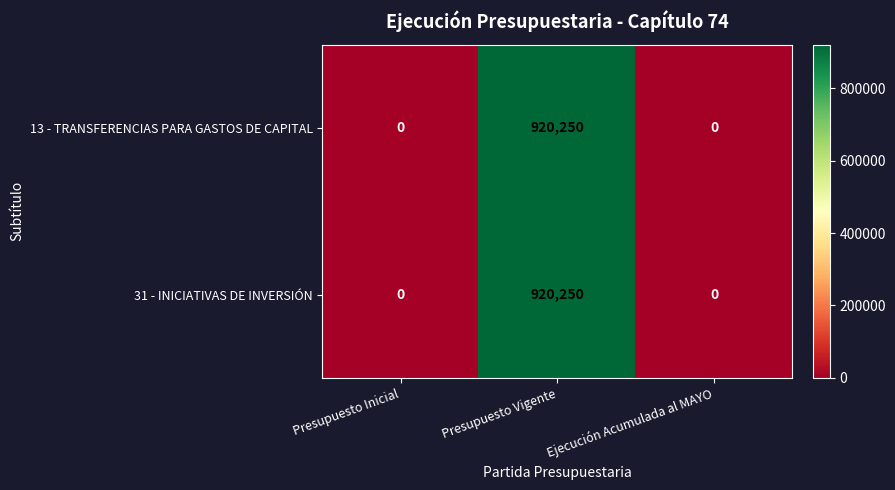

Is it true that 13 - TRANSFERENCIAS PARA GASTOS DE CAPITAL equals 1286228 at Presupuesto Vigente?

False